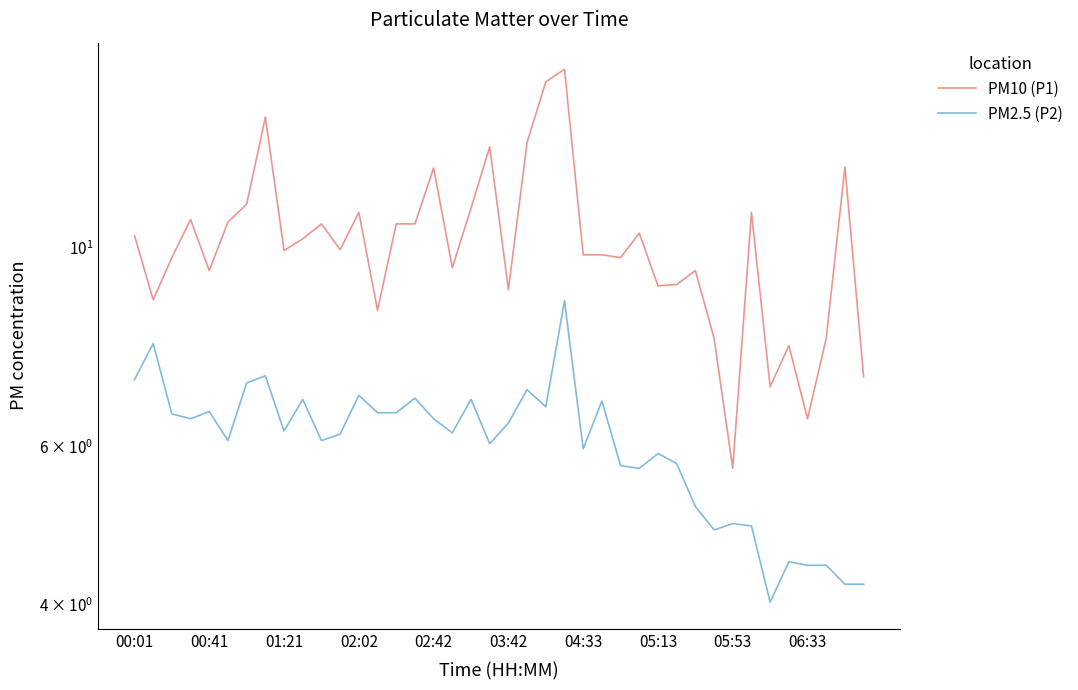

Reading left to right, what are all the values shown in this chart?

PM10 (P1): 10.3	8.8	9.8	10.8	9.4	10.7	11.2	14.0	9.9	10.2	10.6	9.9	10.9	8.5	10.6	10.6	12.3	9.5	11.1	12.9	9.0	13.1	15.3	15.8	9.8	9.8	9.8	10.4	9.1	9.1	9.4	7.9	5.7	10.9	7.0	7.8	6.5	7.9	12.3	7.2
PM2.5 (P2): 7.1	7.8	6.5	6.5	6.6	6.1	7.1	7.2	6.2	6.8	6.1	6.2	6.8	6.5	6.5	6.8	6.5	6.2	6.8	6.0	6.4	7.0	6.7	8.7	6.0	6.8	5.7	5.7	5.9	5.8	5.2	4.8	4.9	4.9	4.0	4.5	4.4	4.4	4.2	4.2